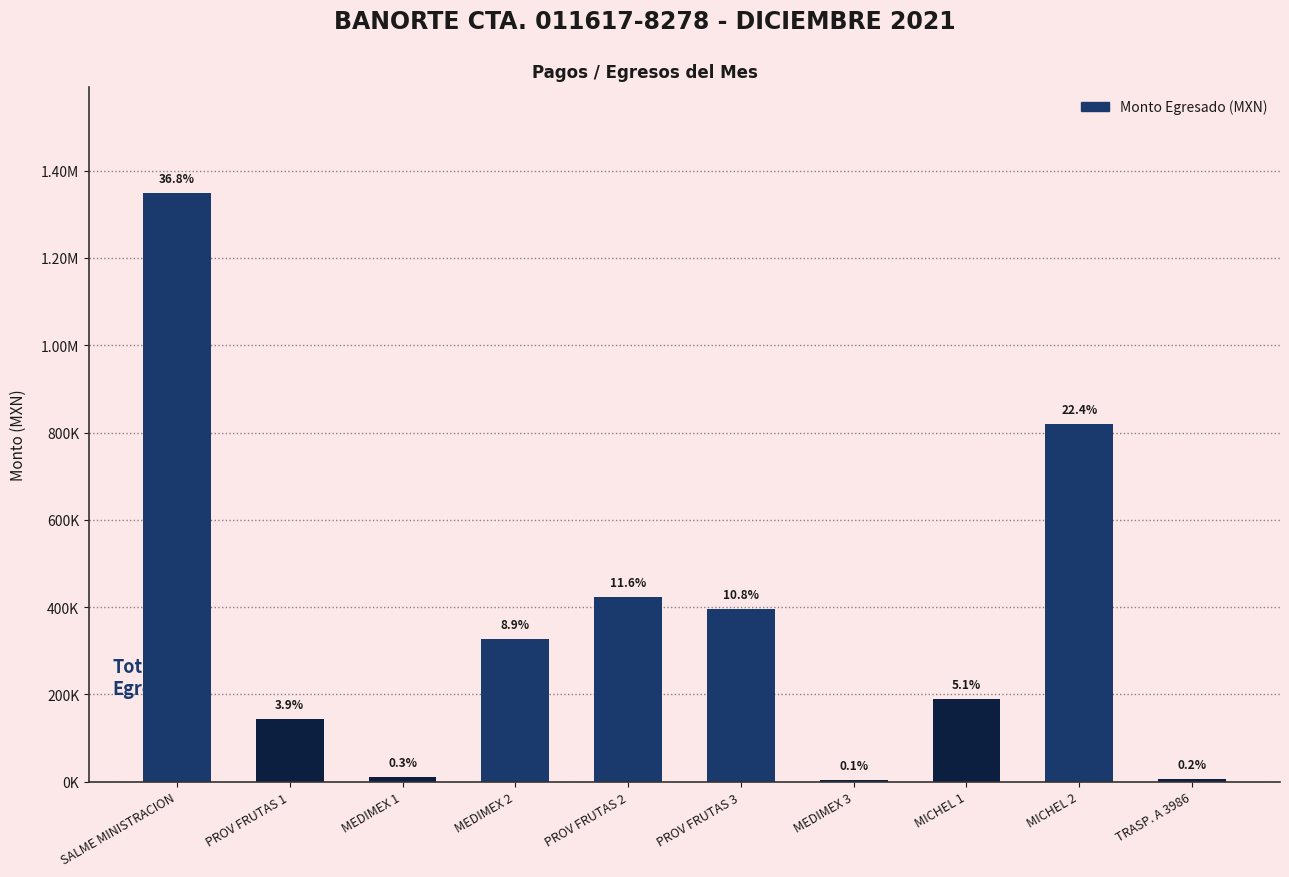

Are the bars horizontal?

No